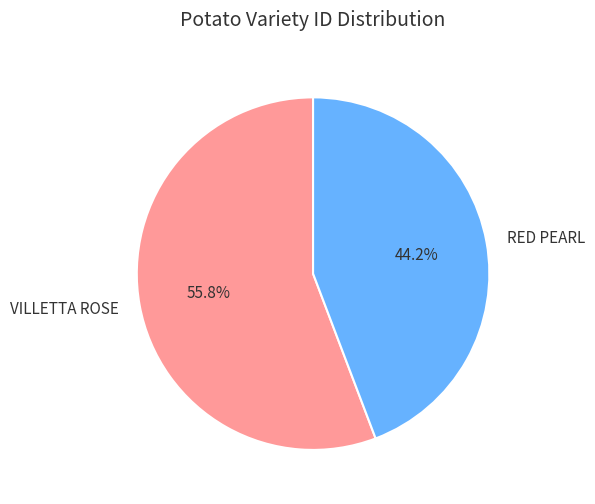

Rank the categories by value from highest to lowest.

VILLETTA ROSE, RED PEARL